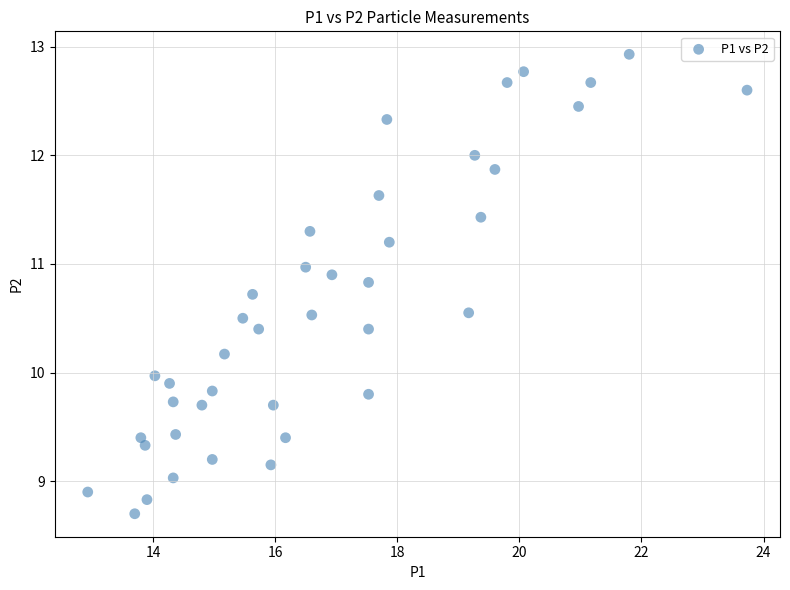

What is the range of Y values (max minus min)?

4.2